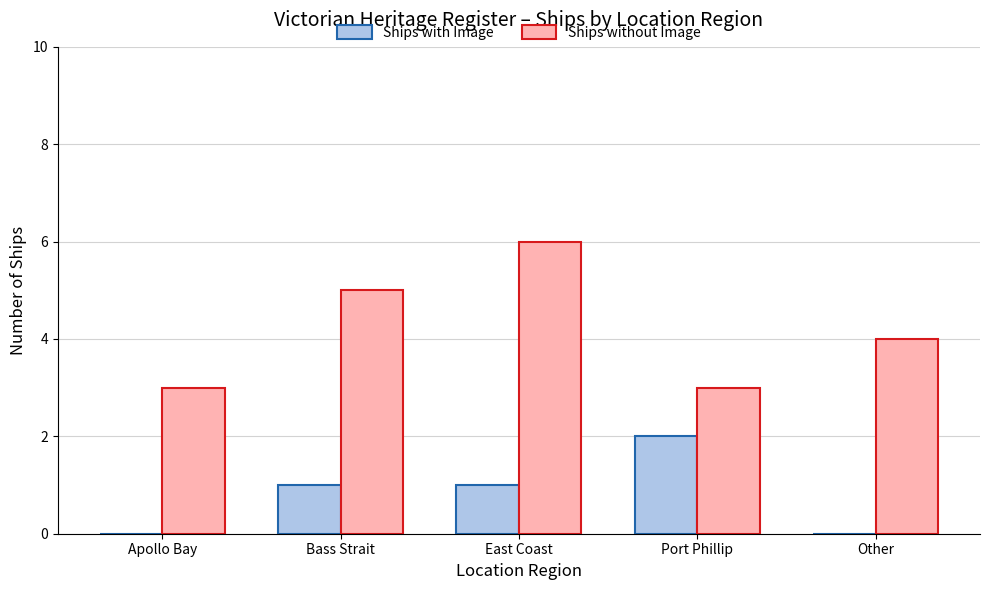

Reading left to right, transcribe all the data shown in this chart.

Ships with Image: 0	1	1	2	0
Ships without Image: 3	5	6	3	4